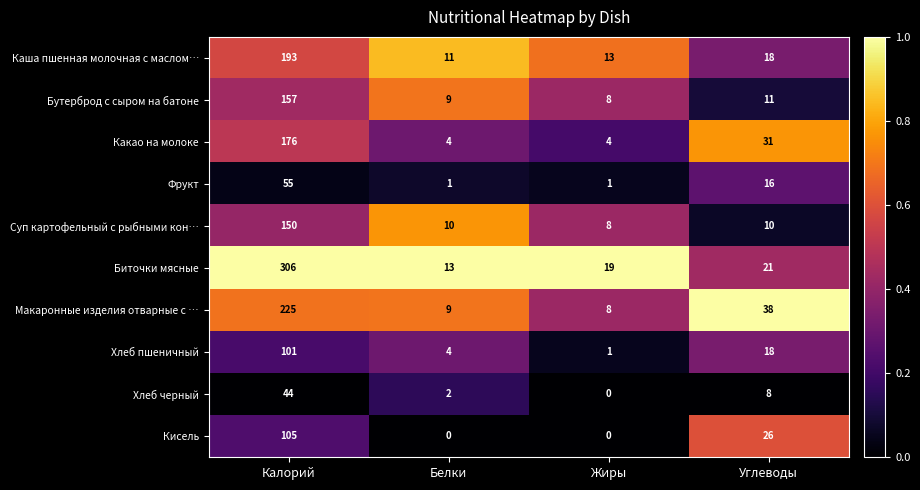

True or false: Биточки мясные has a value of 429 at Калорий.

False